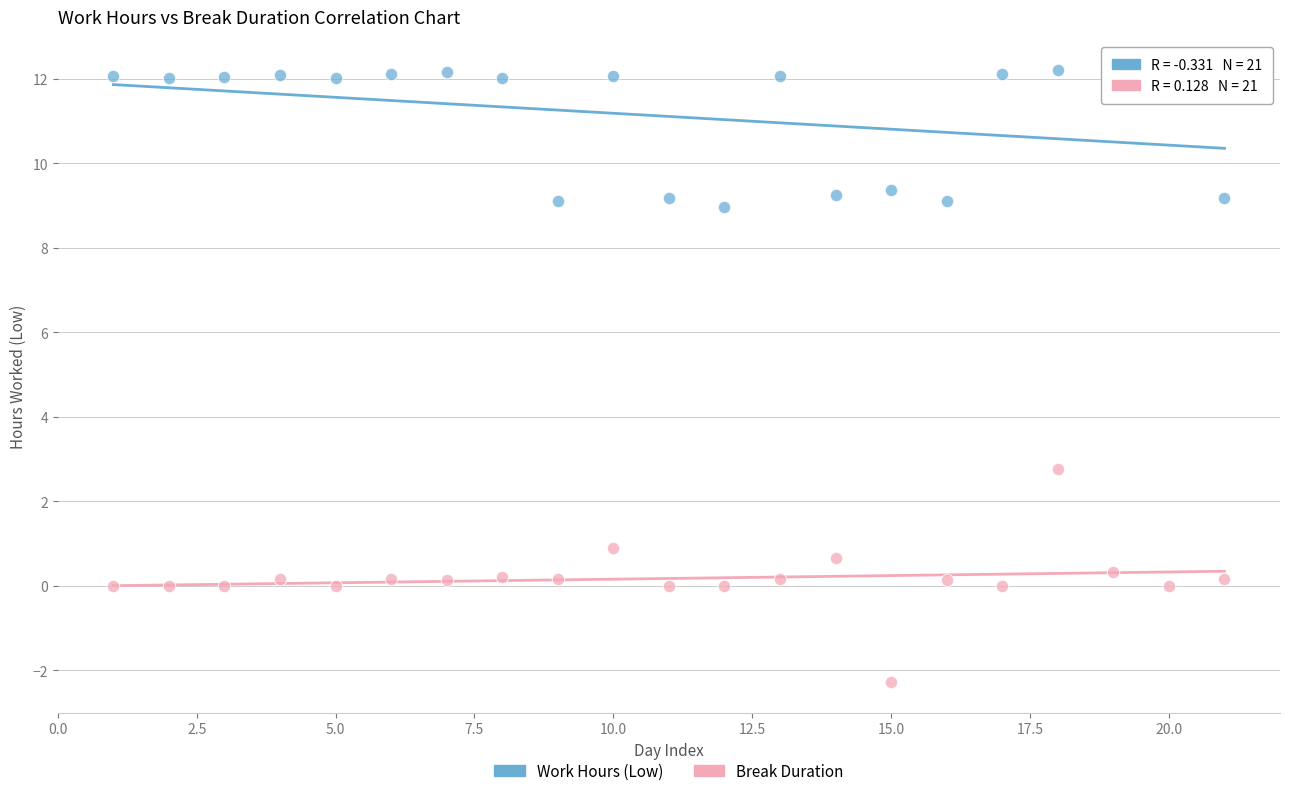

What are all the series names shown in the legend?

Work Hours (Low), Break Duration